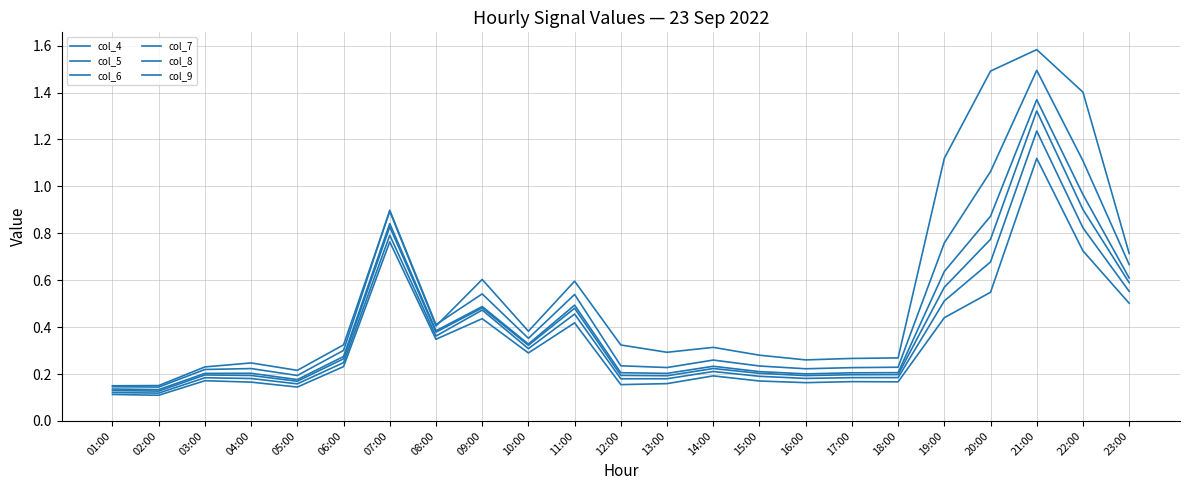

Where is col_5 nearest to the value 0?

02:00